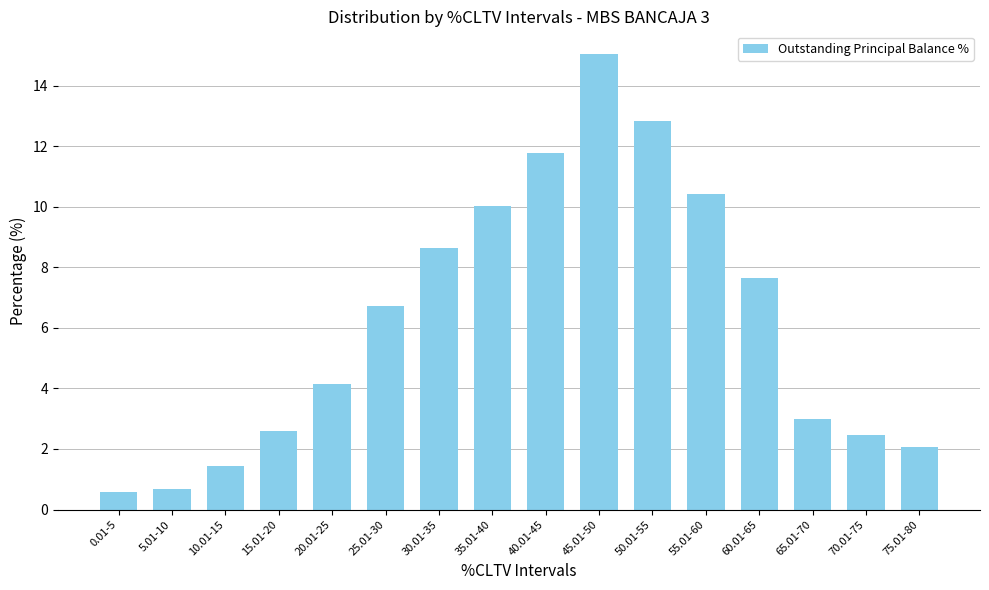

What is the difference between the values at 65.01-70 and 70.01-75?

0.5